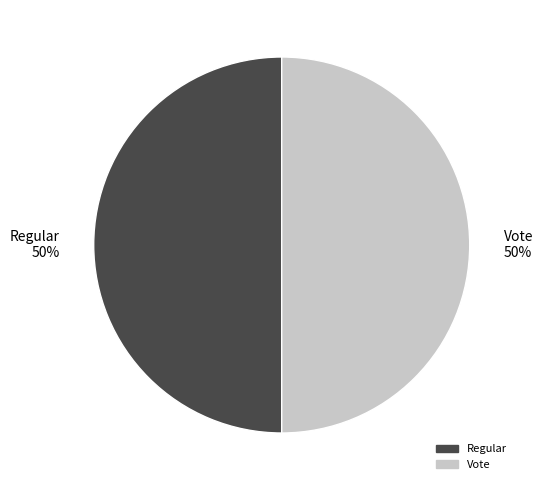

What is the ratio of the value at Regular 50% to the value at Vote 50%?

1.0